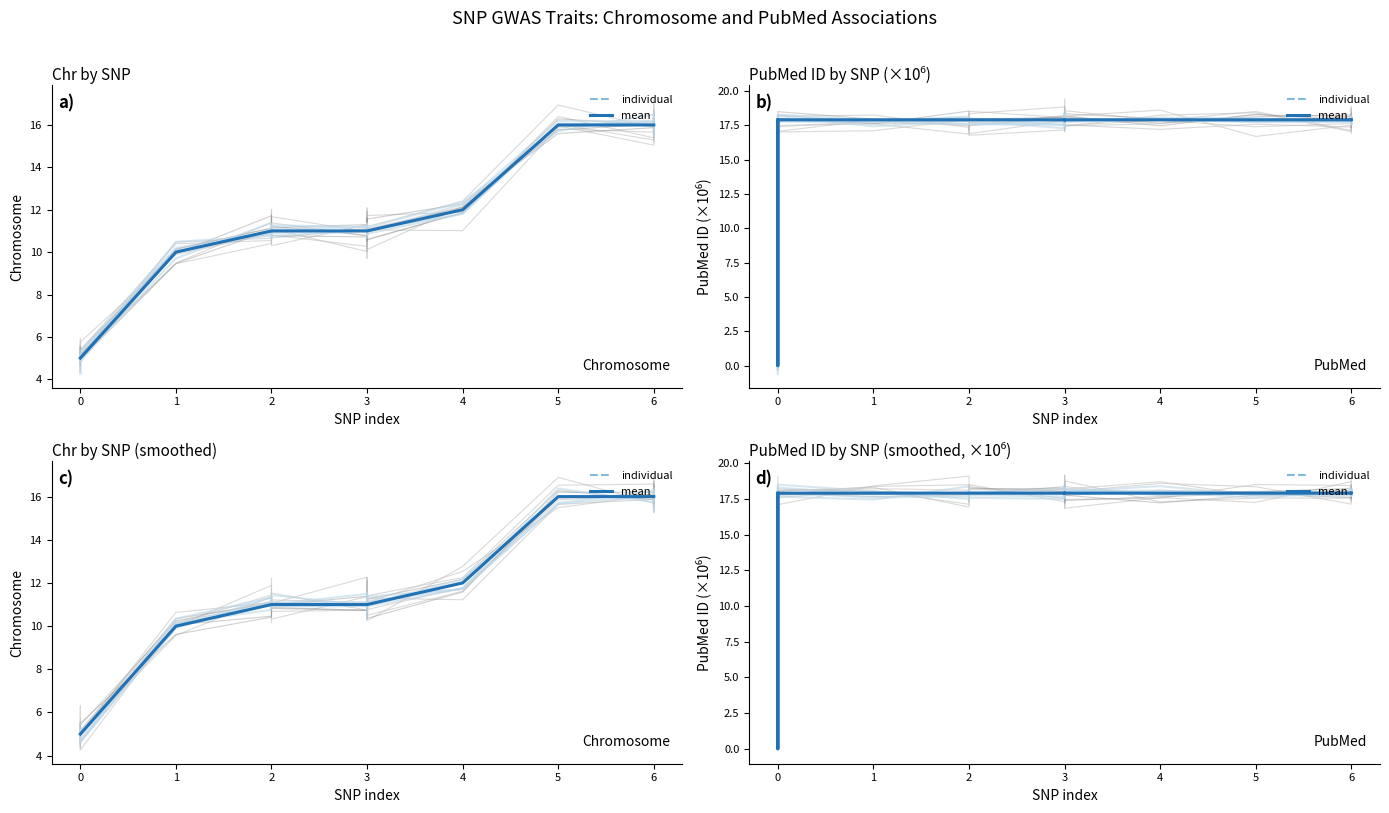

Which series has the largest range (max minus min)?

individual